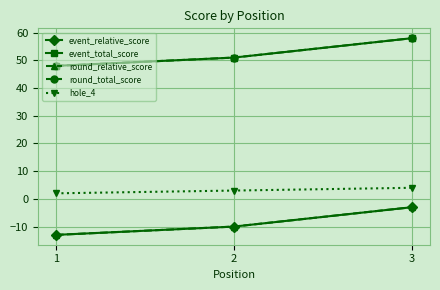

What are all the series names shown in the legend?

event_relative_score, event_total_score, round_relative_score, round_total_score, hole_4